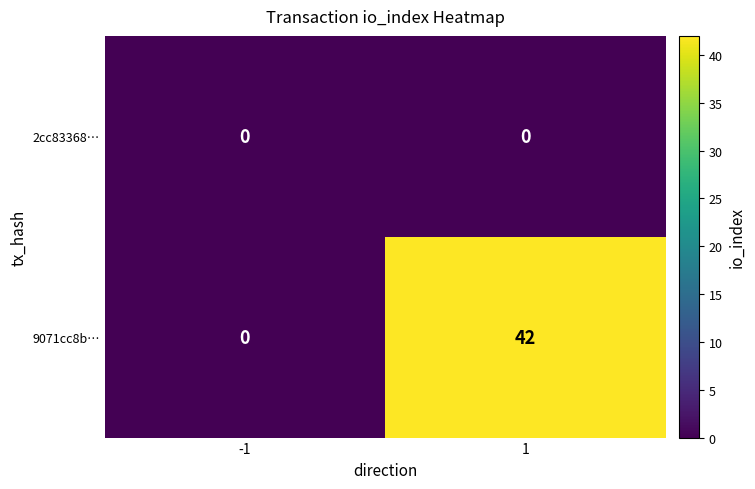

Rank the series by their average value, from highest to lowest.

9071cc8b…, 2cc83368…